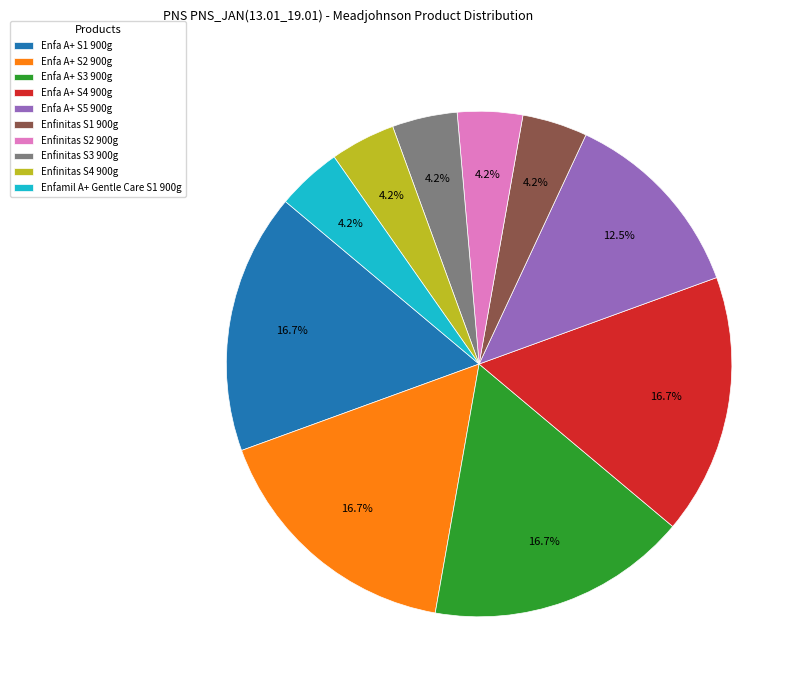

Is there any slice that represents more than half of the pie?

No